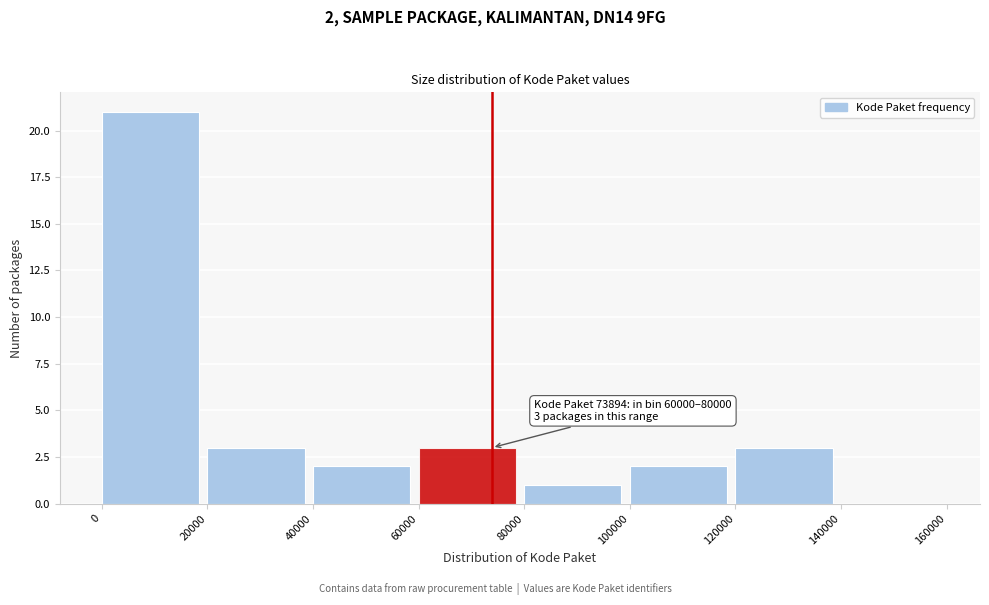

Over which range of the x-axis is the bar tallest?

0 to 20000